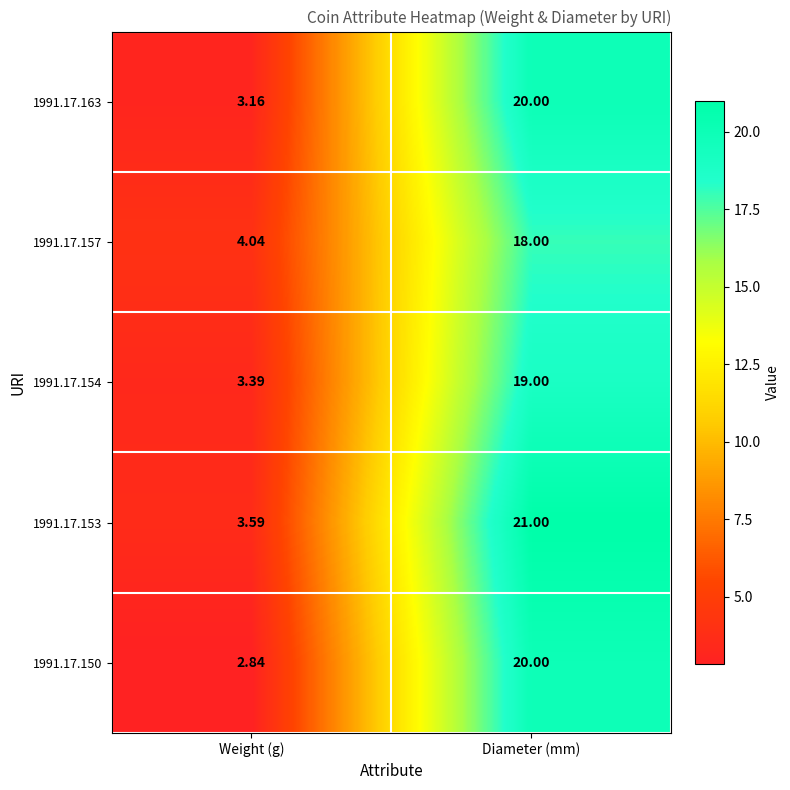

What is the total value across all series at Diameter (mm)?

98.0